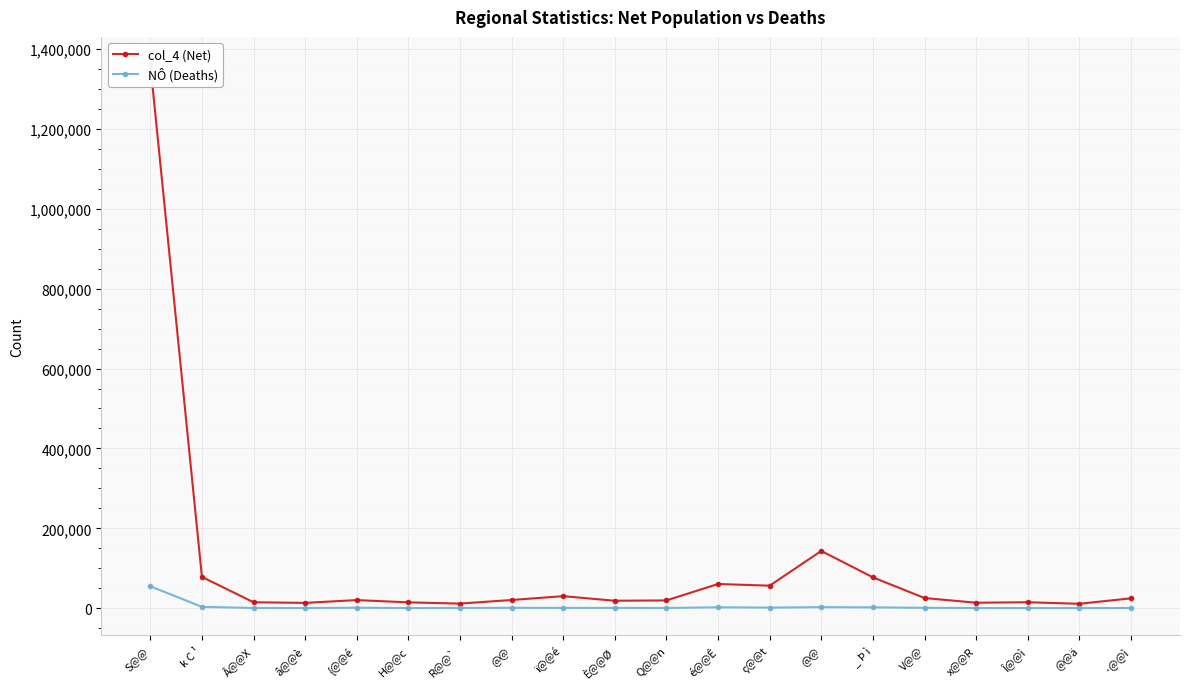

True or false: col_4 (Net) has more than 1 interior local peaks.

True